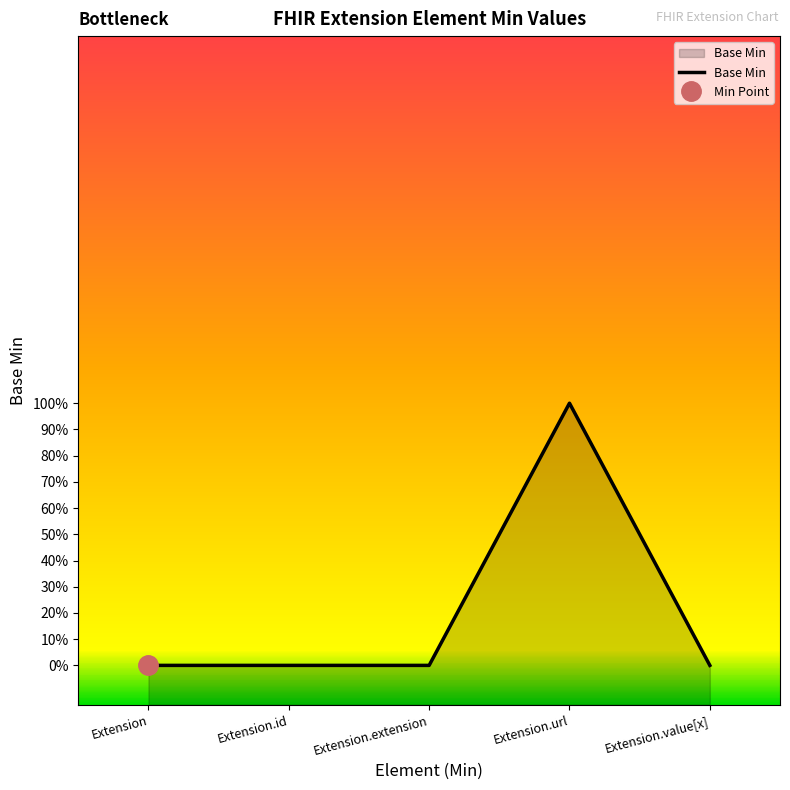

How many lines are shown in the chart?

1